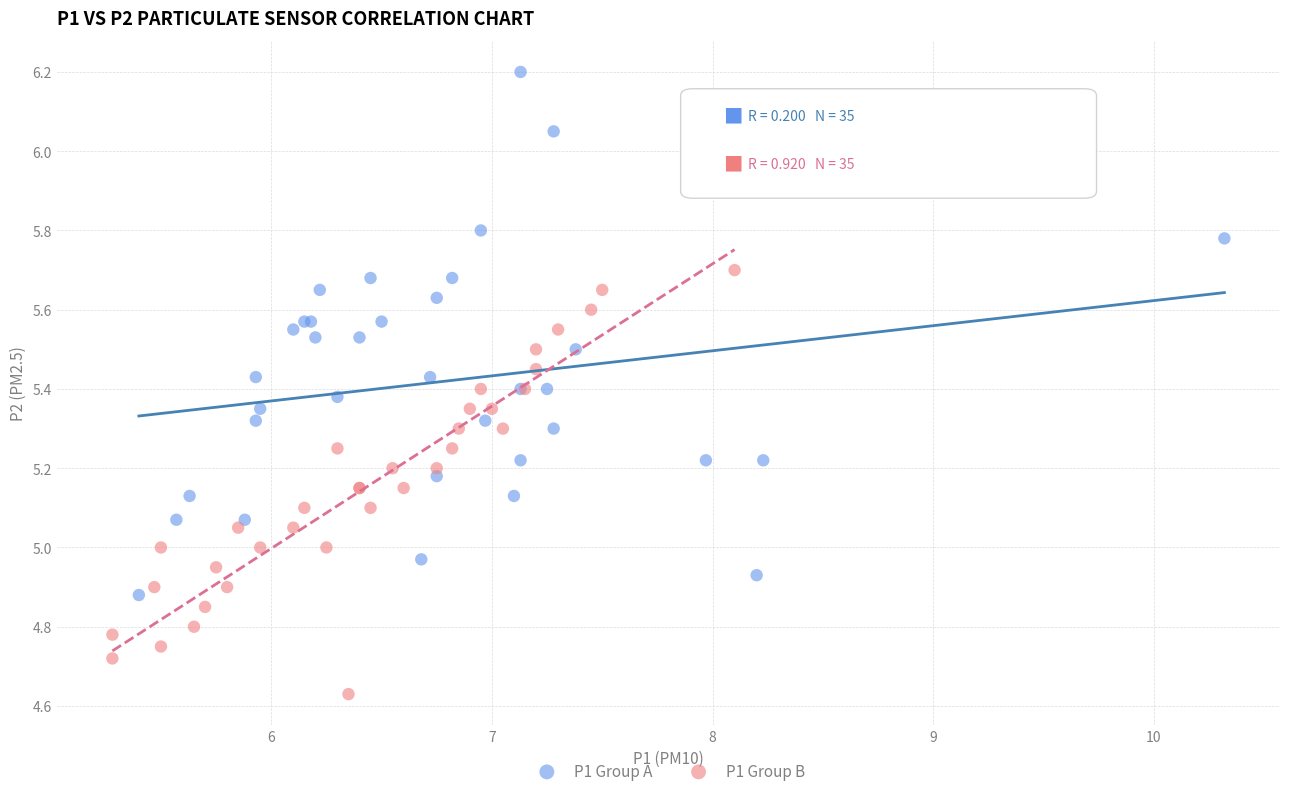

Which series contains the lowest Y value?

P1 Group B